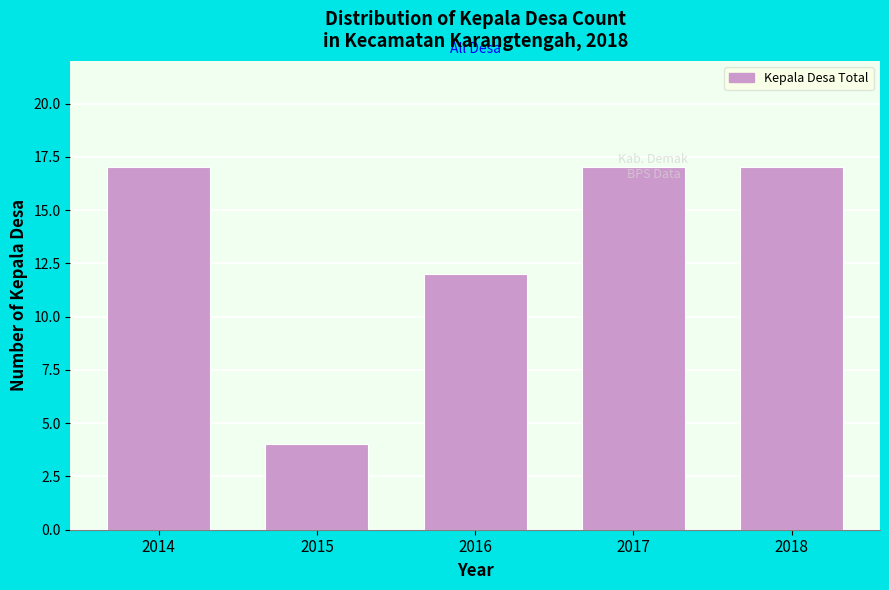

What is the sum of the values at 2014 and 2015?

21